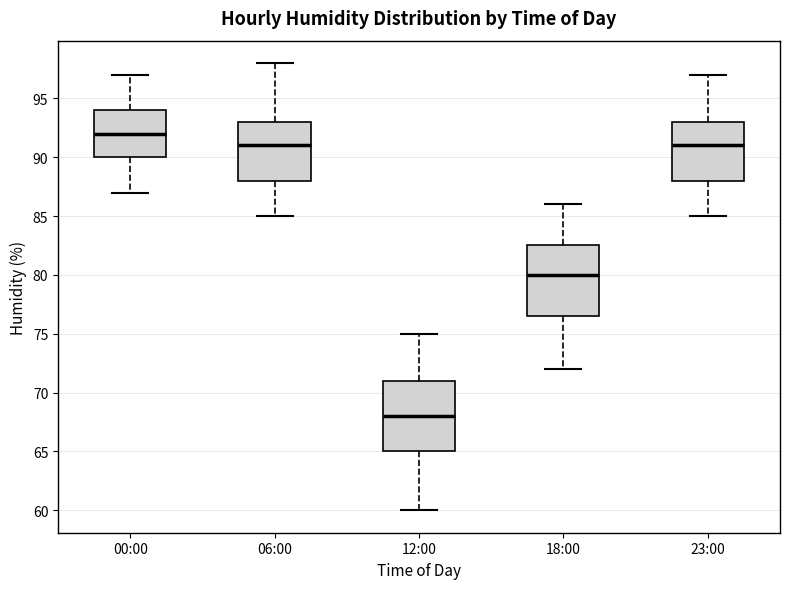

Which box's median line is the highest?

00:00